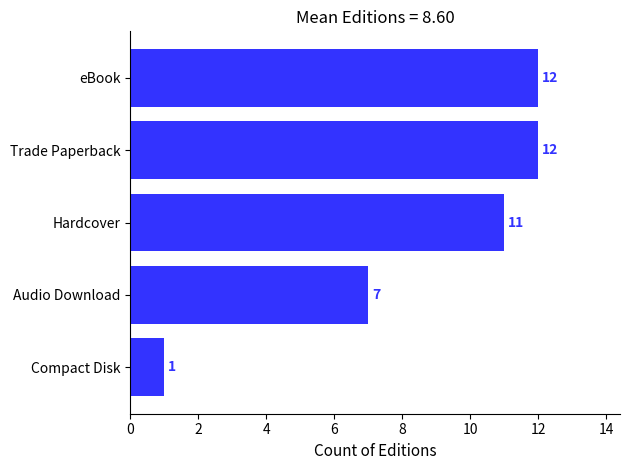

Reading top to bottom, transcribe all the data shown in this chart.

eBook=12	Trade Paperback=12	Hardcover=11	Audio Download=7	Compact Disk=1